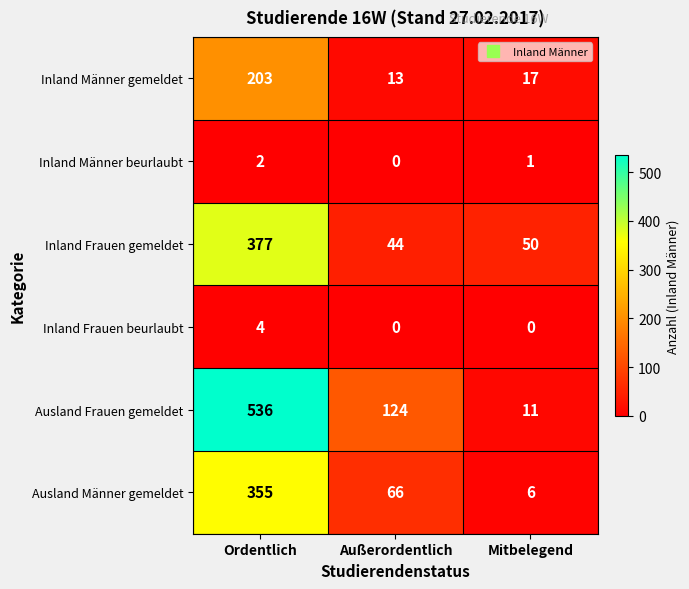

Read the Ausland Frauen gemeldet value at Außerordentlich.

124